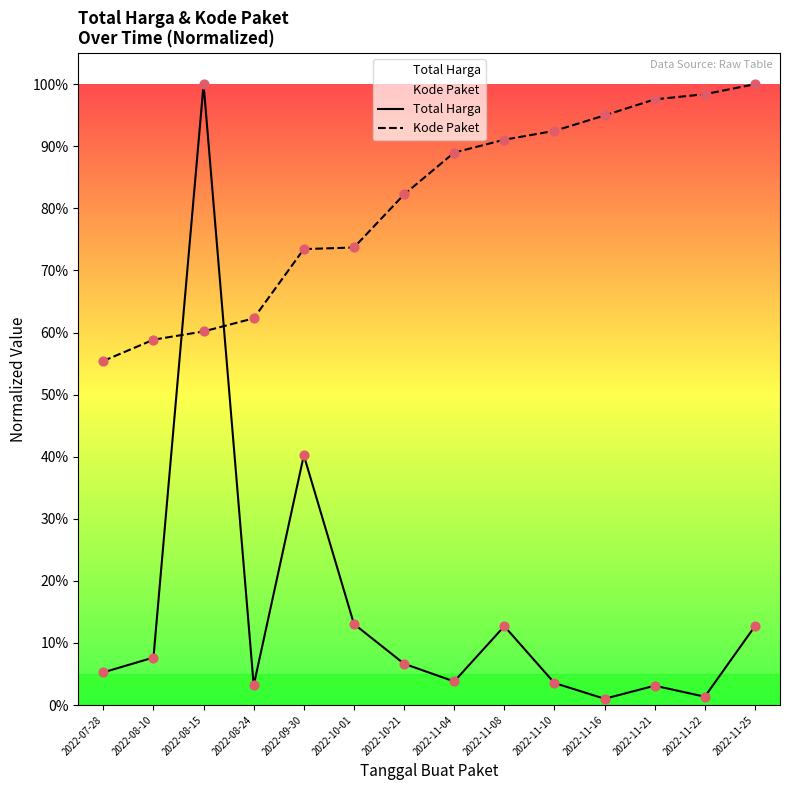

What are all the series names shown in the legend?

Total Harga, Kode Paket